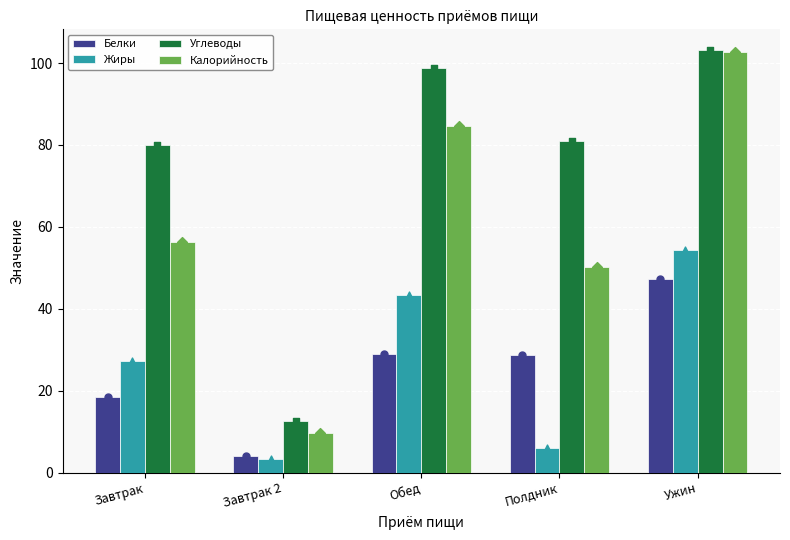

Which series contains the lowest Y value?

Жиры